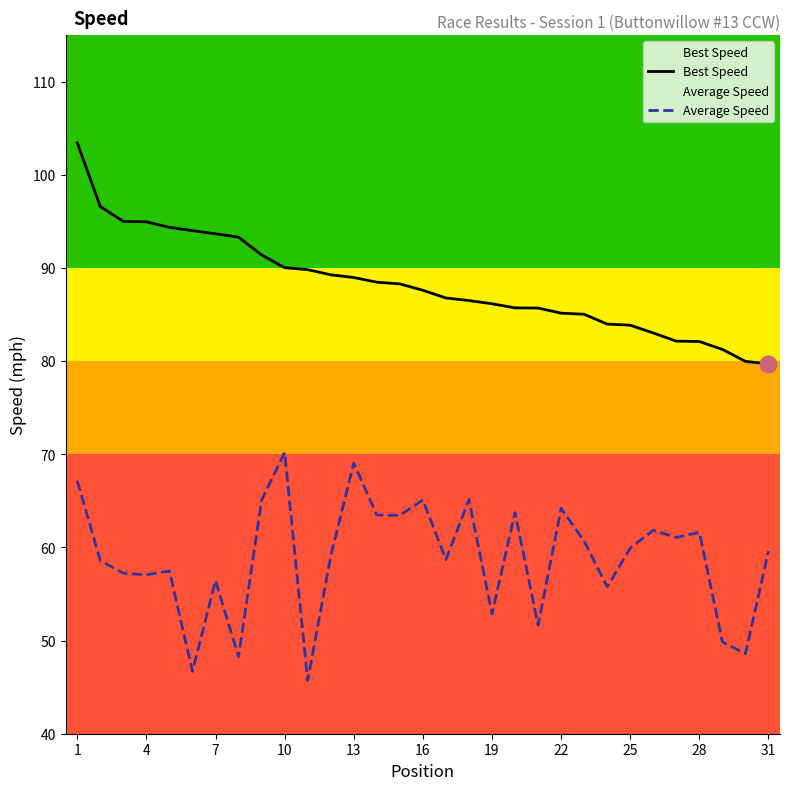

The value of Best Speed at 25 is 144.5. True or false?

False